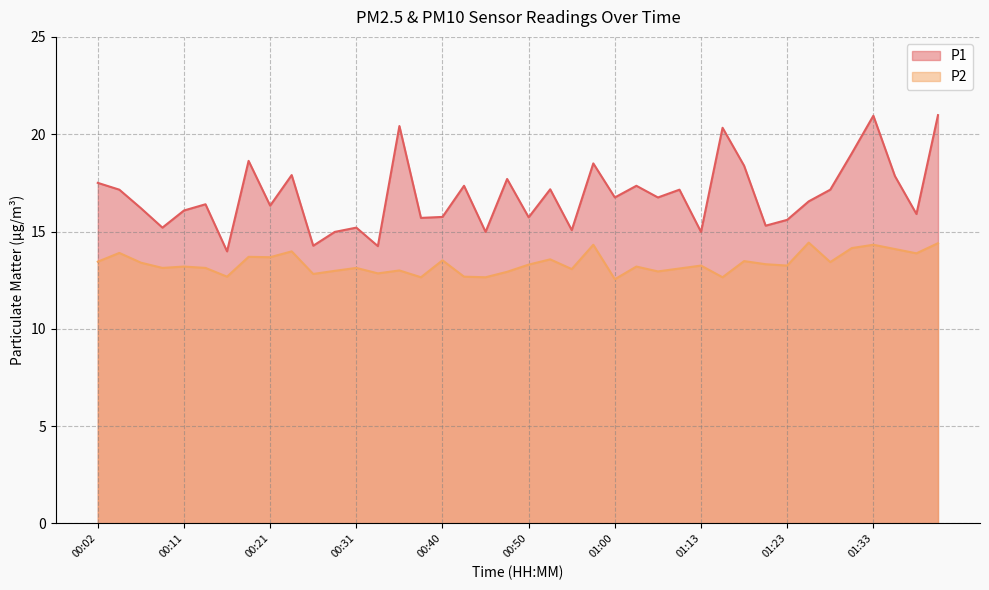

True or false: P2 and P1 cross at least once.

False